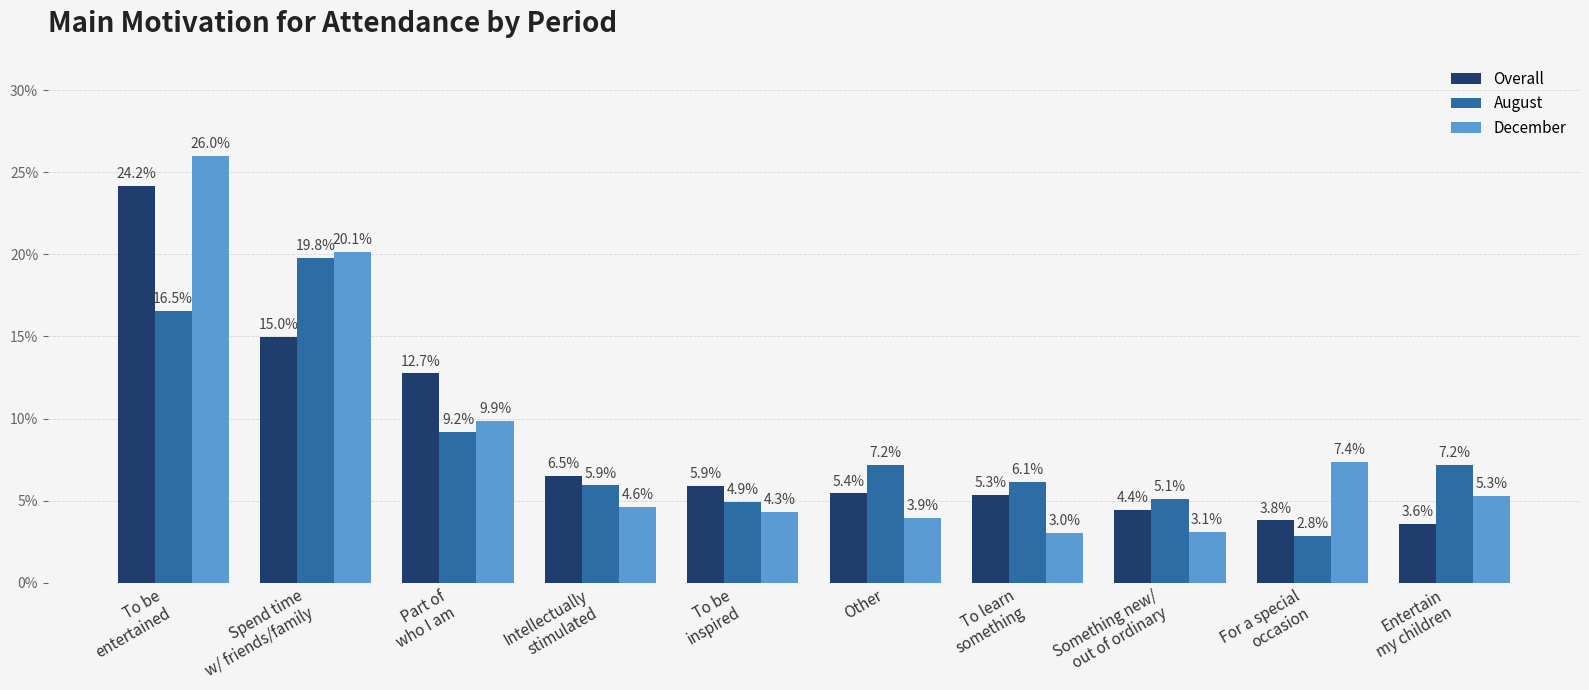

What is the label of the 5th bar from the left?

To be
inspired